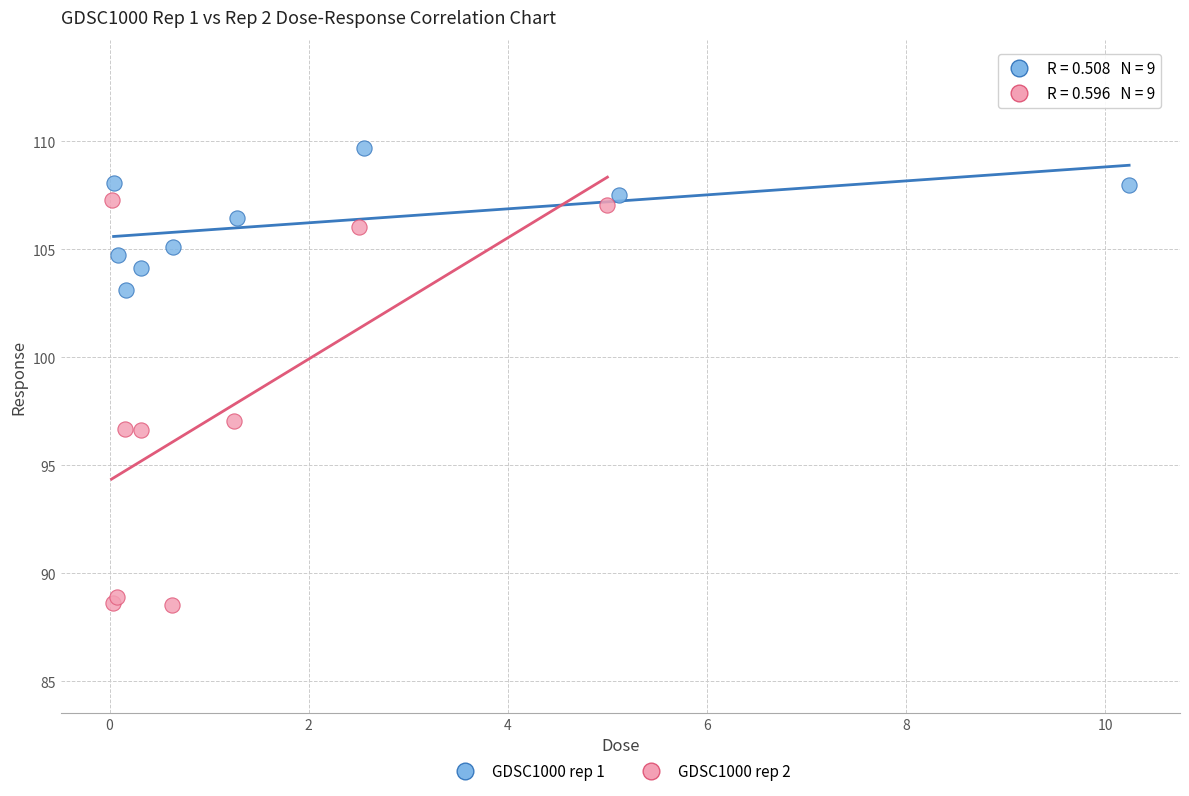

Which series contains the lowest Y value?

GDSC1000 rep 2